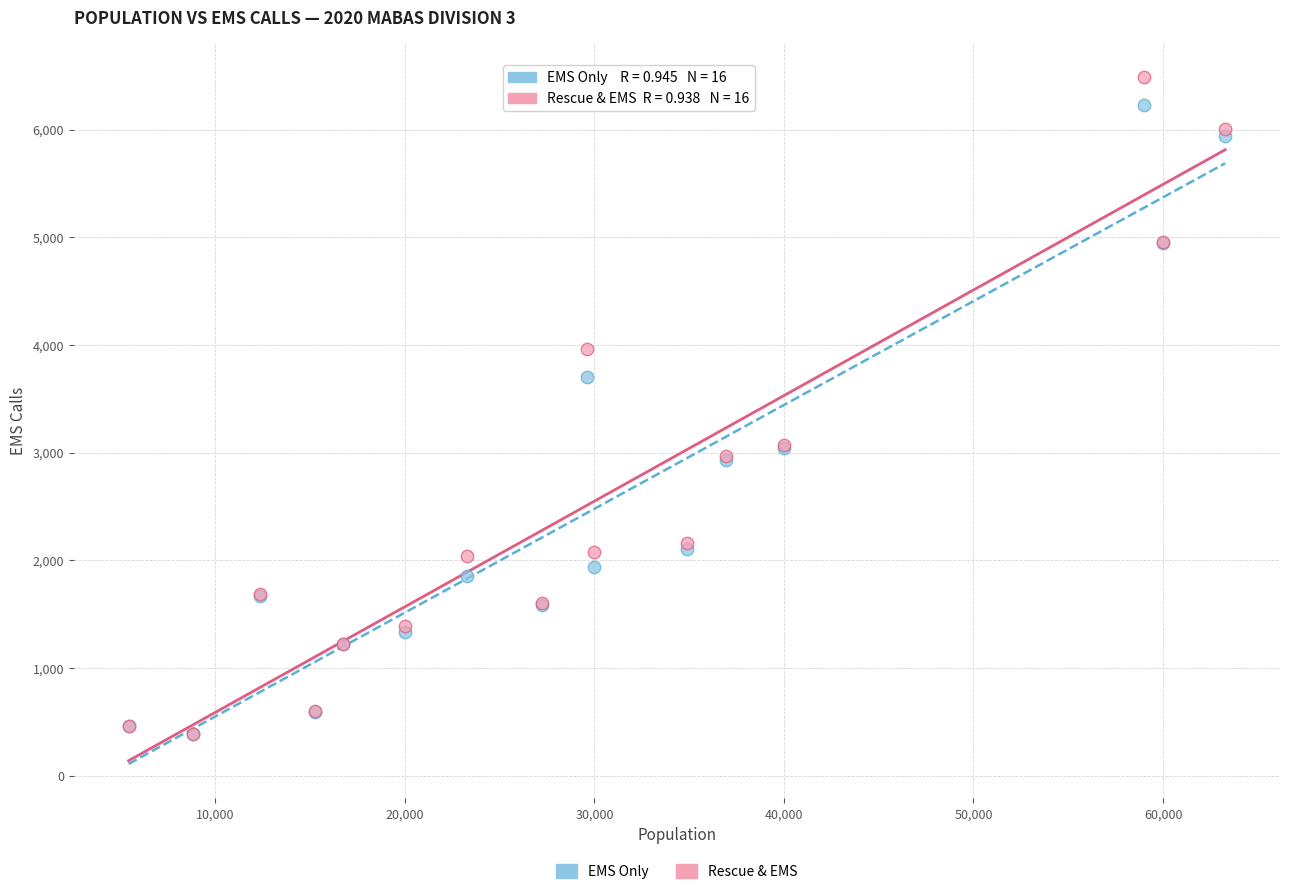

Across all series, what Y value is closest to 3434?

3700